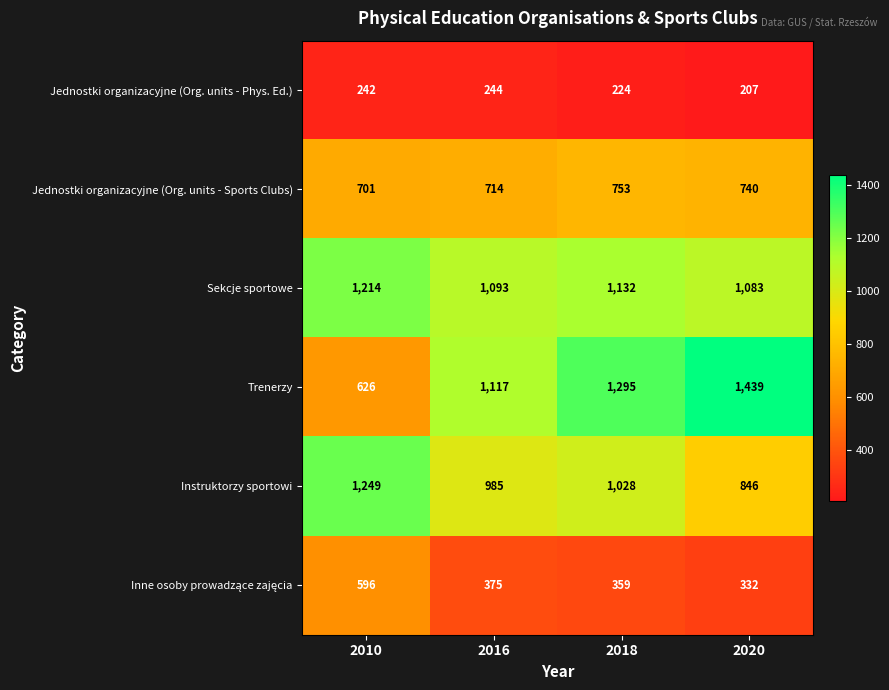

At which category does the chart reach its peak across all series?

2020